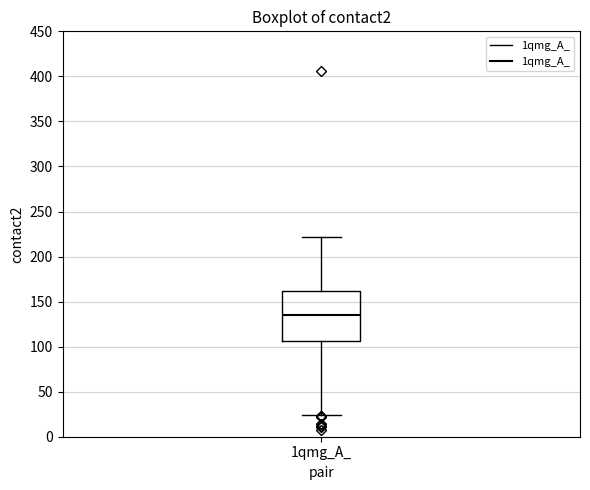

Transcribe this box plot: give where the median line is, the range the box spans, and where the two whiskers end, as read against the y-axis. The values are not printed on the chart, so give them approximately, as read against the axis.

median 135, box 105 to 160, whiskers 25 to 220